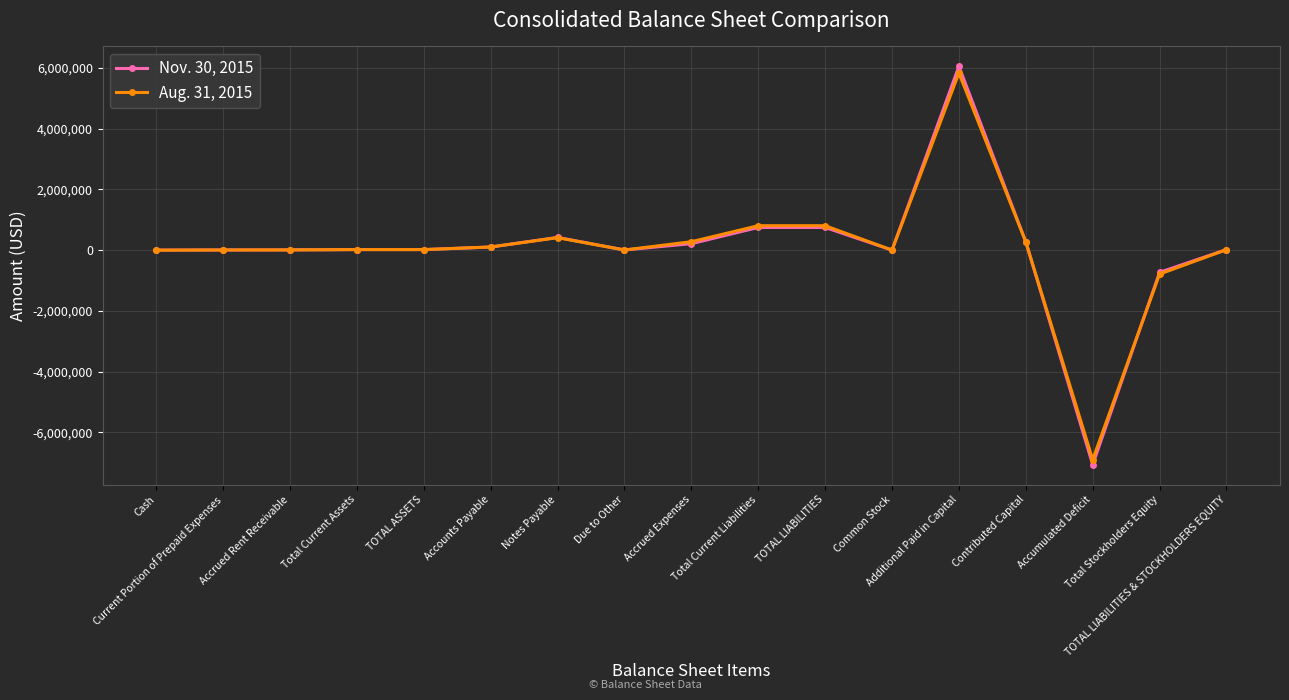

How many distinct data groups are displayed?

2